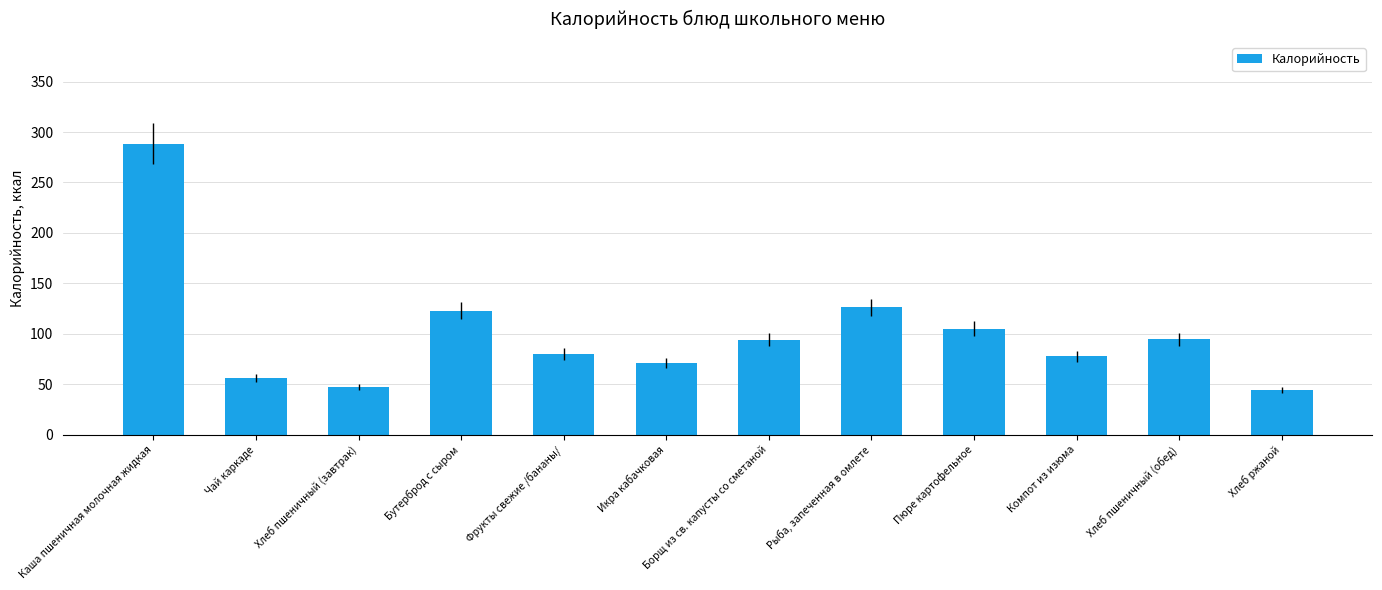

Rank the categories by value from lowest to highest.

Хлеб ржаной, Хлеб пшеничный (завтрак), Чай каркаде, Икра кабачковая, Компот из изюма, Фрукты свежие /бананы/, Борщ из св. капусты со сметаной, Хлеб пшеничный (обед), Пюре картофельное, Бутерброд с сыром, Рыба, запеченная в омлете, Каша пшеничная молочная жидкая